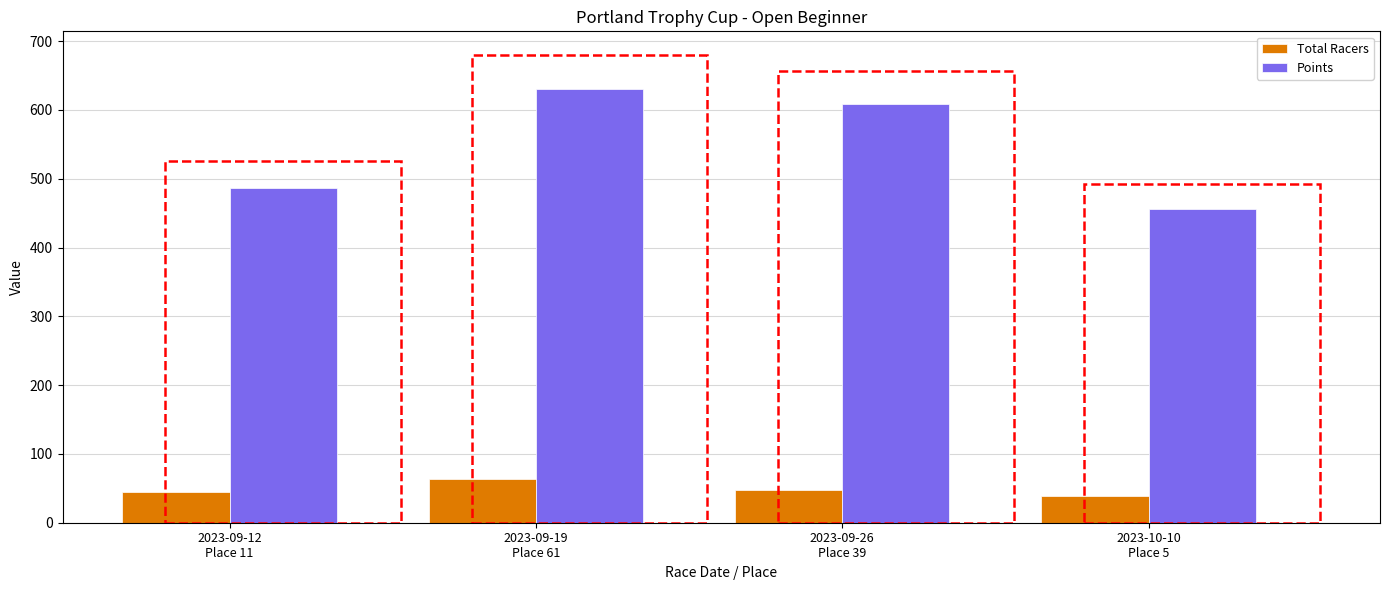

What is the smallest value displayed?

39.0